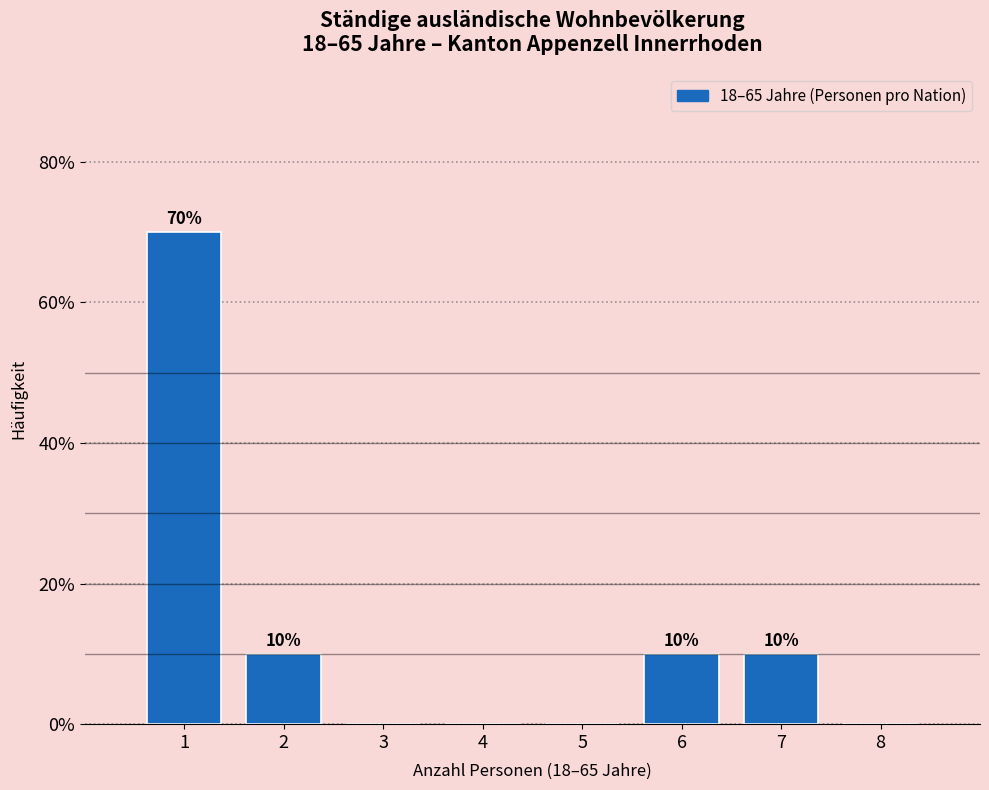

Which range on the x-axis has the tallest bar?

0.5 to 1.5